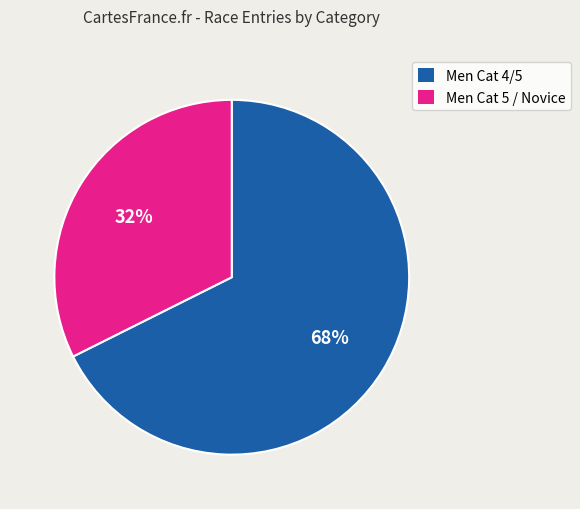

Count the number of slices in the pie.

2